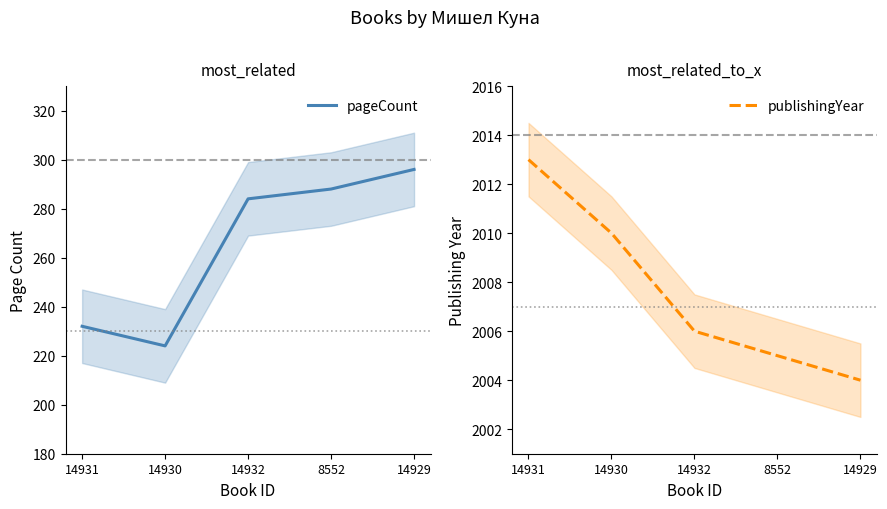

Rank the series by their maximum value, from highest to lowest.

publishingYear, pageCount